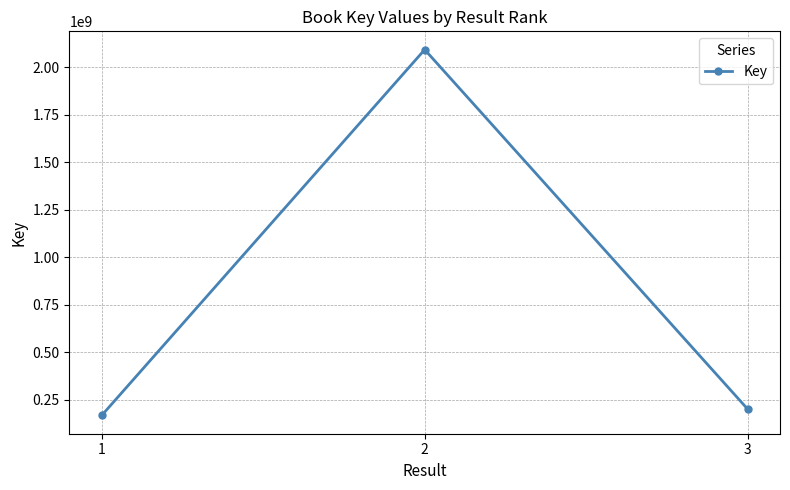

Rank the categories by value from lowest to highest.

1, 3, 2